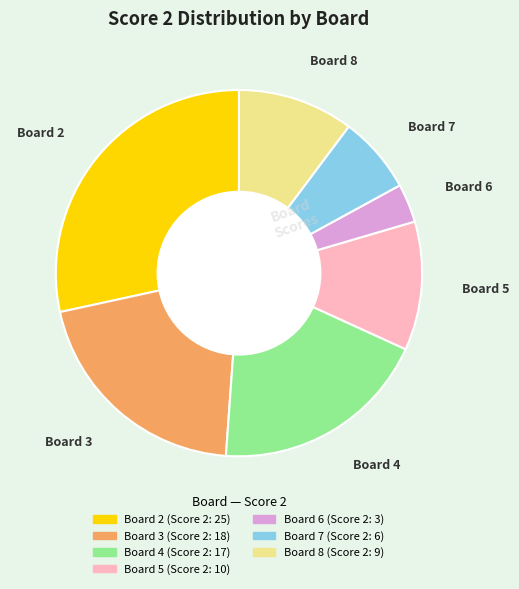

Count the number of slices in the pie.

7